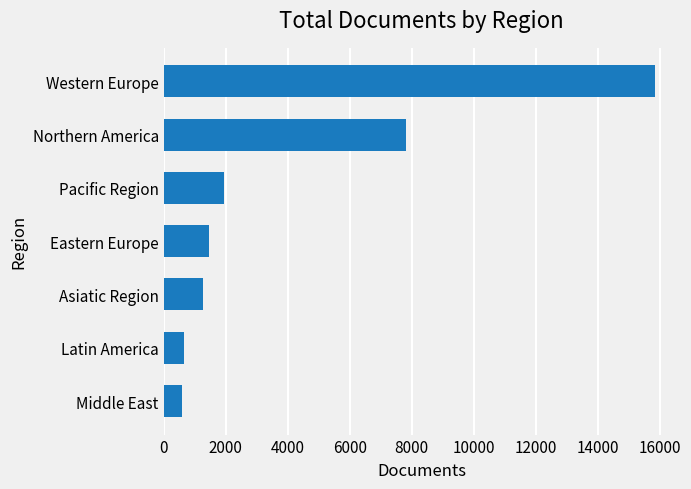

Are the bars horizontal?

Yes